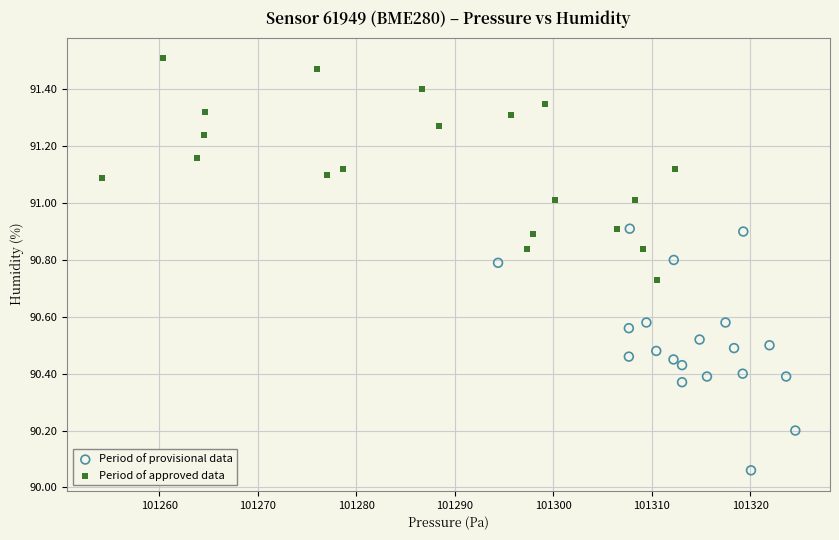

What are all the series names shown in the legend?

Period of provisional data, Period of approved data